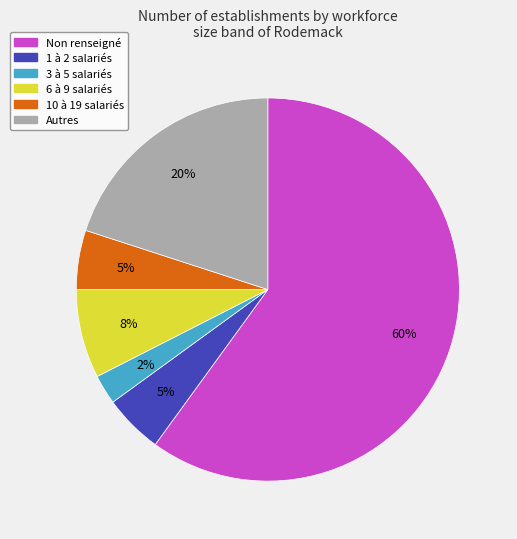

Do 6 à 9 salariés and 3 à 5 salariés together represent more than half of the pie?

No